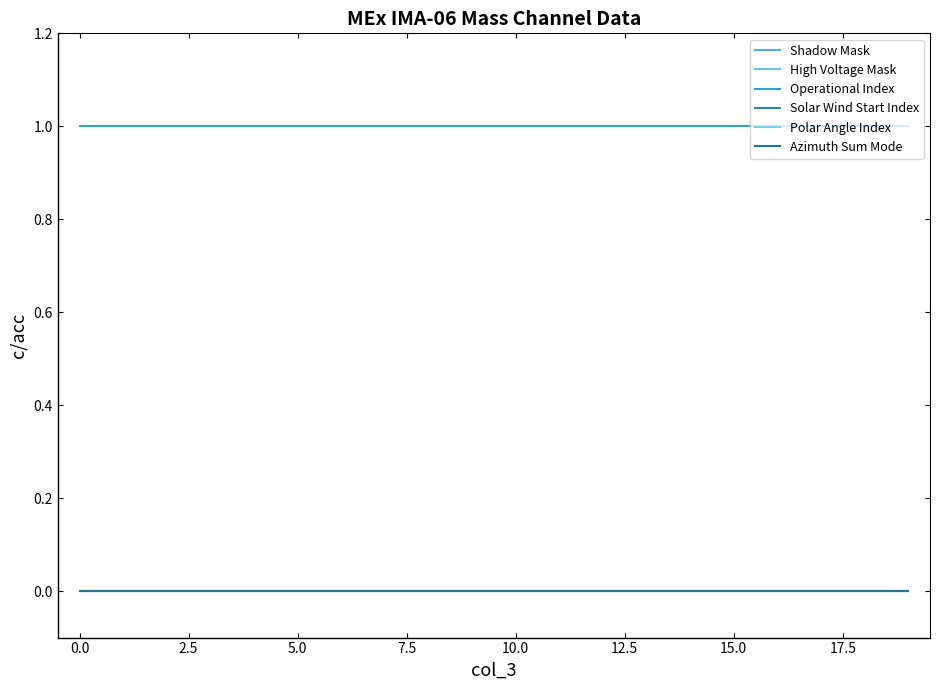

Does the chart display data point markers on the line(s)?

No